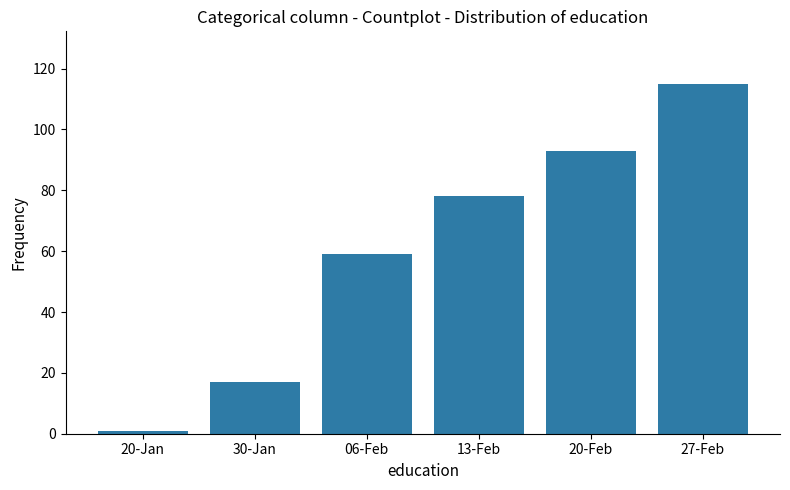

Does the chart contain stacked bars?

No